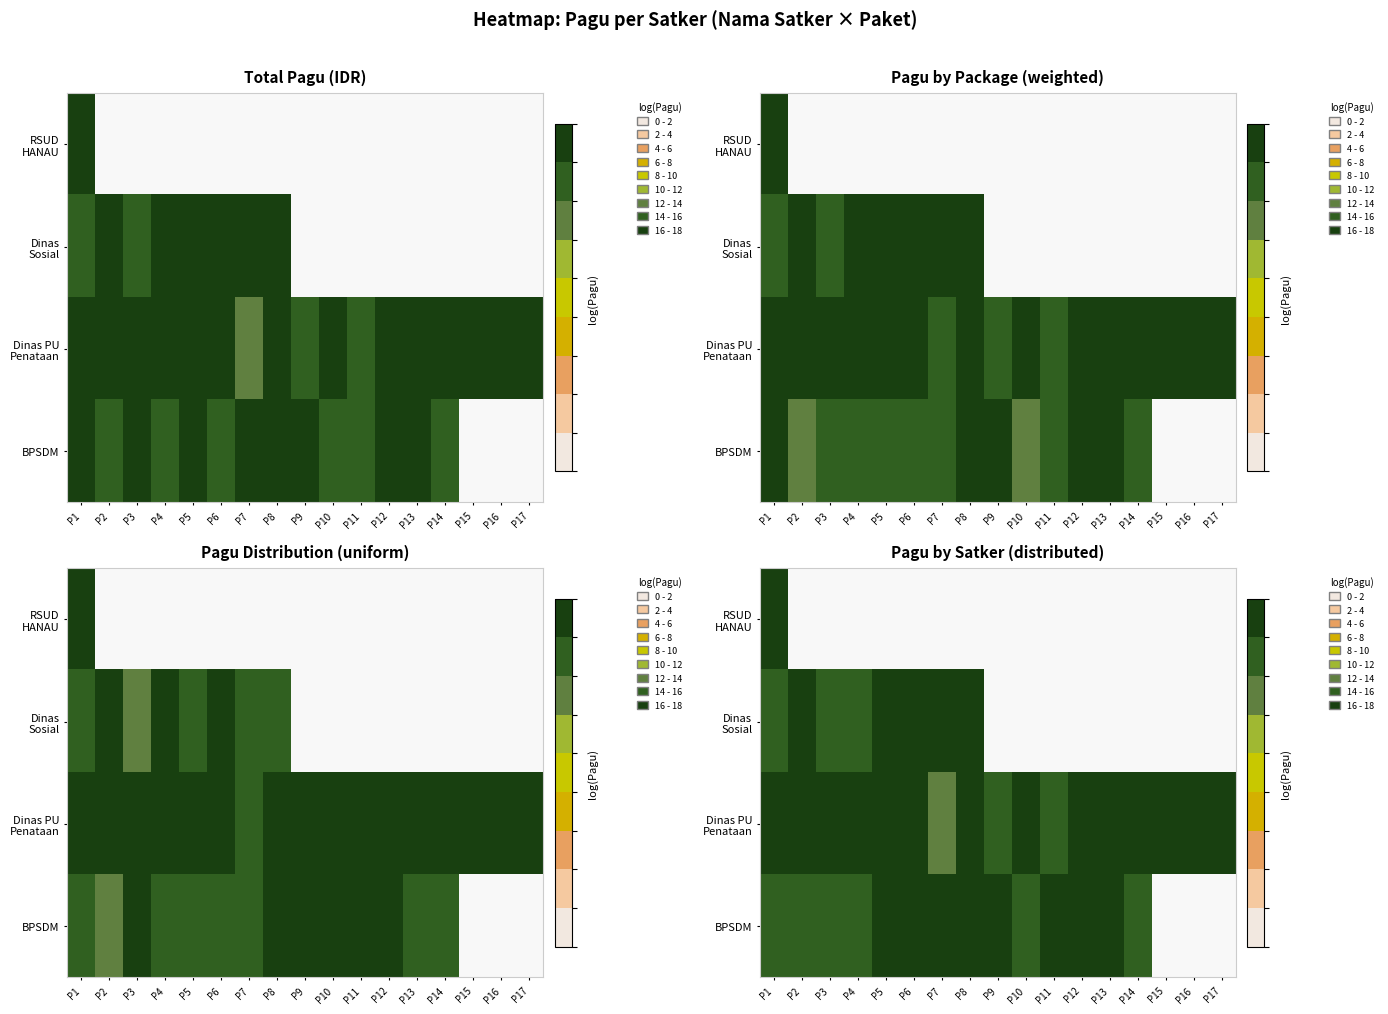

What is the minimum value shown in the chart?

13.3